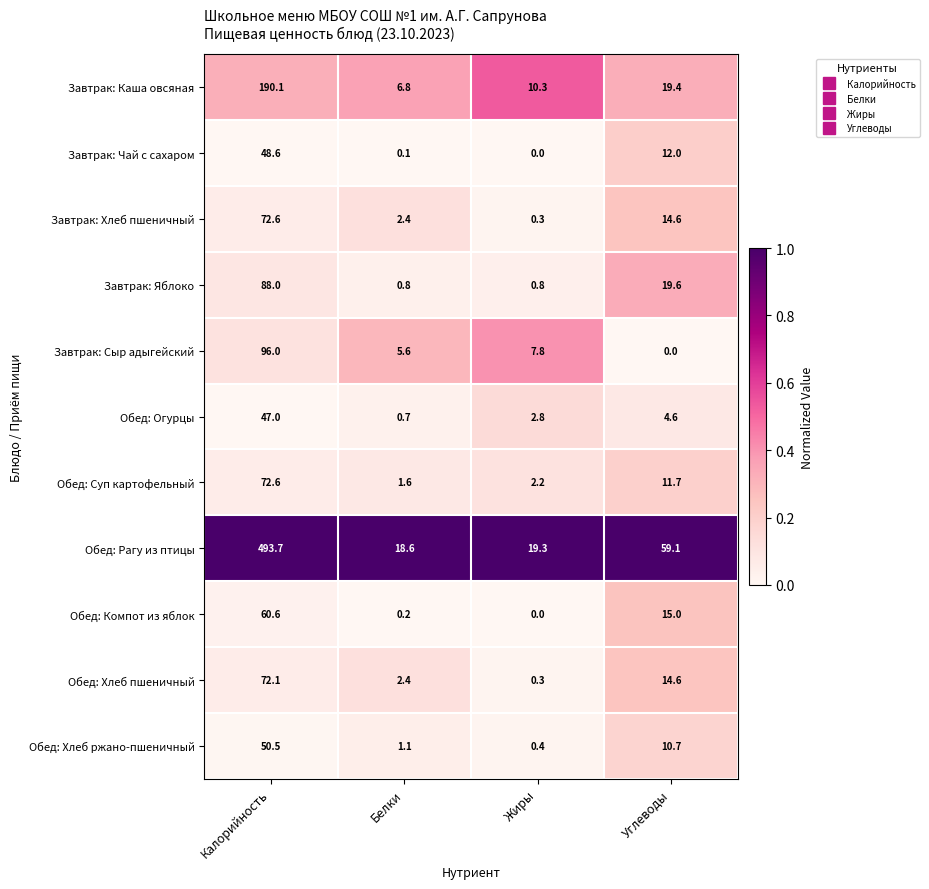

What is the average value of the Завтрак: Хлеб пшеничный series?

22.5